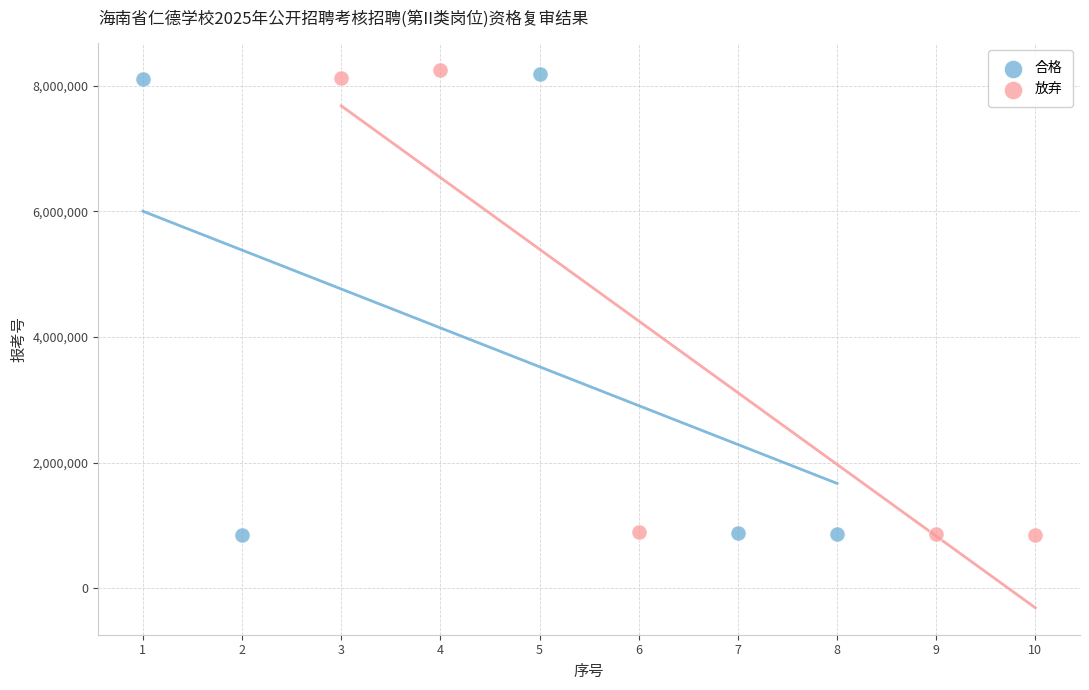

What are all the series names shown in the legend?

合格, 放弃